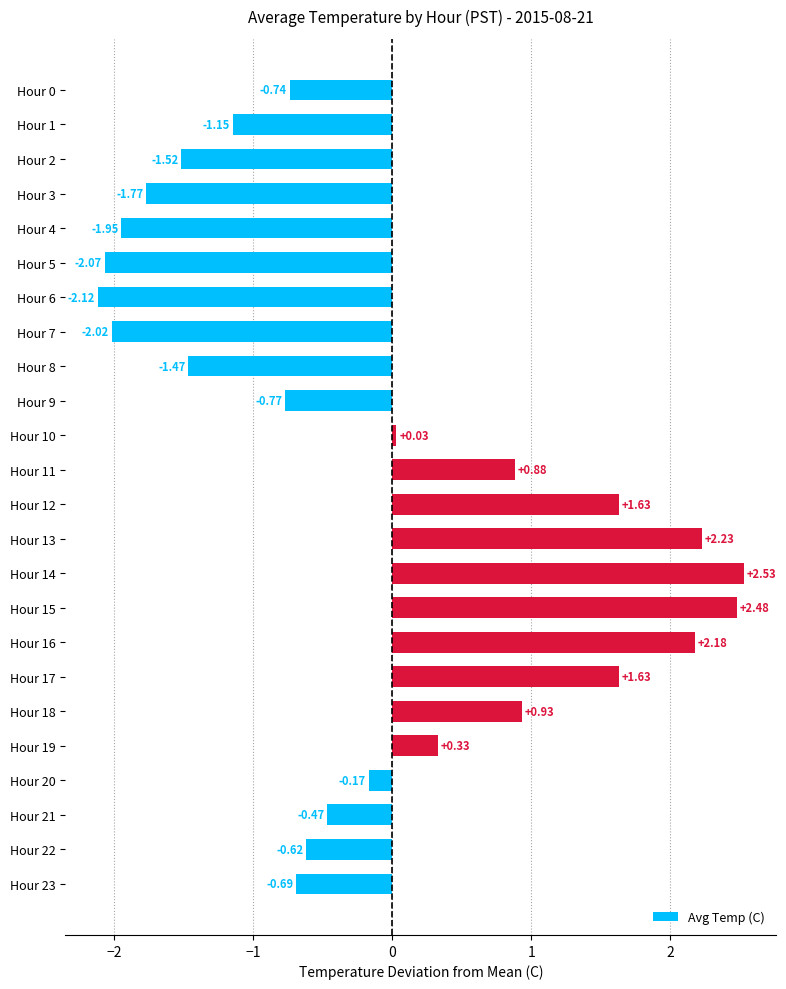

What is the difference between the second highest and minimum values?

4.6